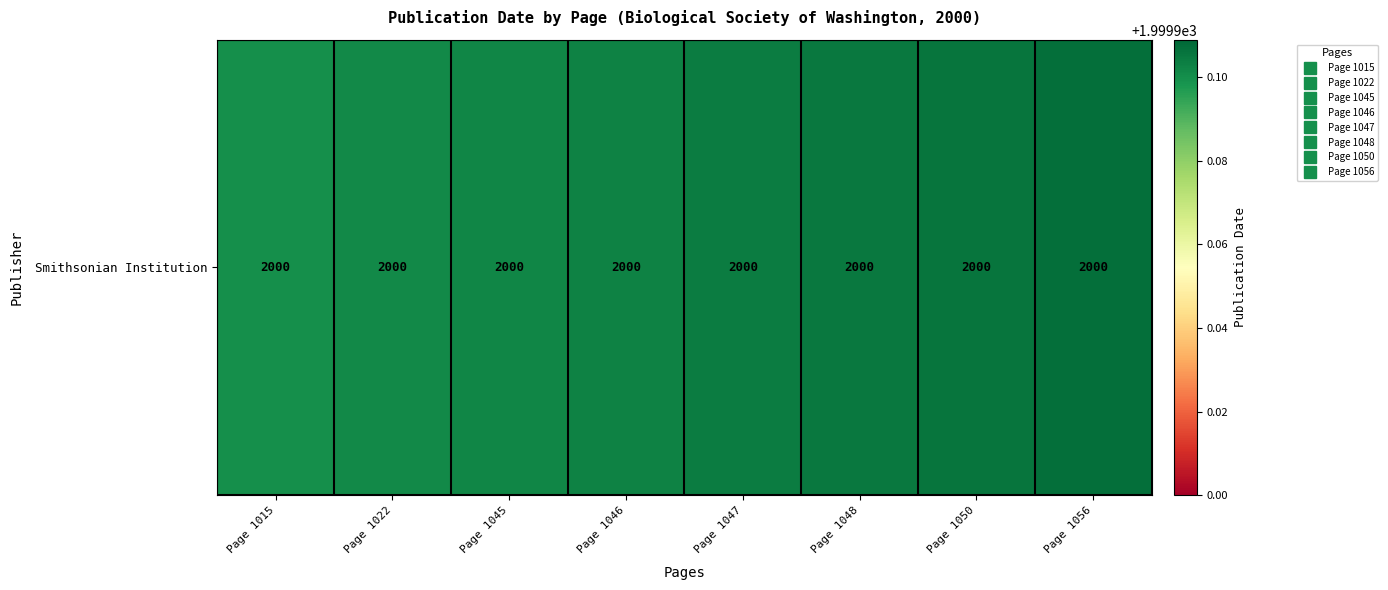

List the labels in order of value, smallest first.

Page 1015, Page 1022, Page 1045, Page 1046, Page 1047, Page 1048, Page 1050, Page 1056